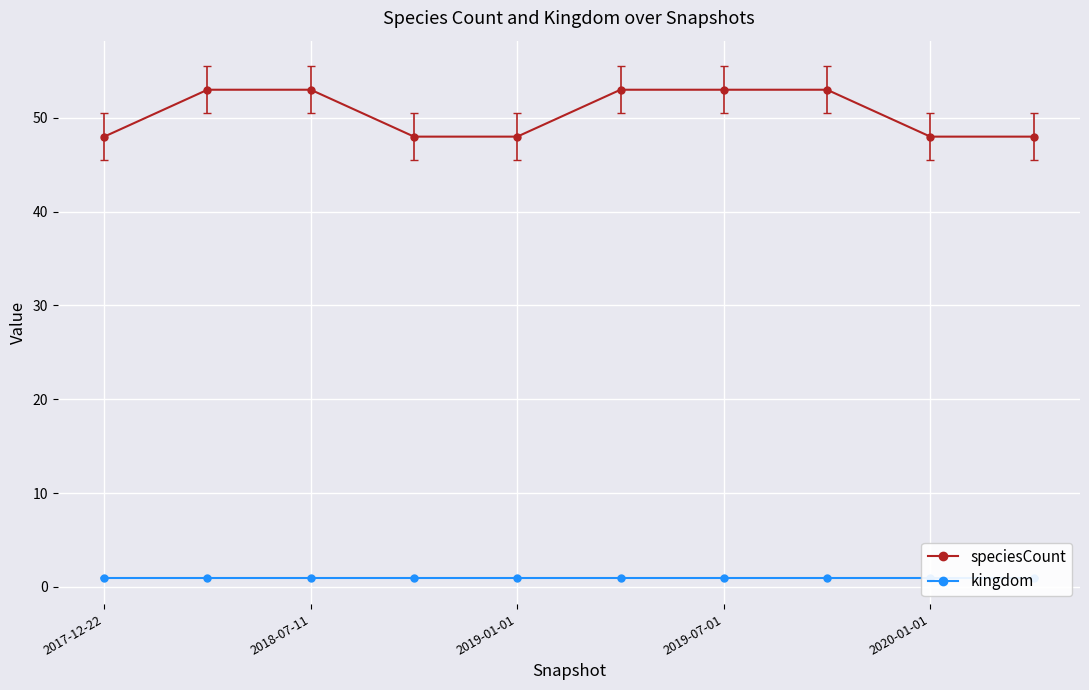

What is the average value of the kingdom series?

1